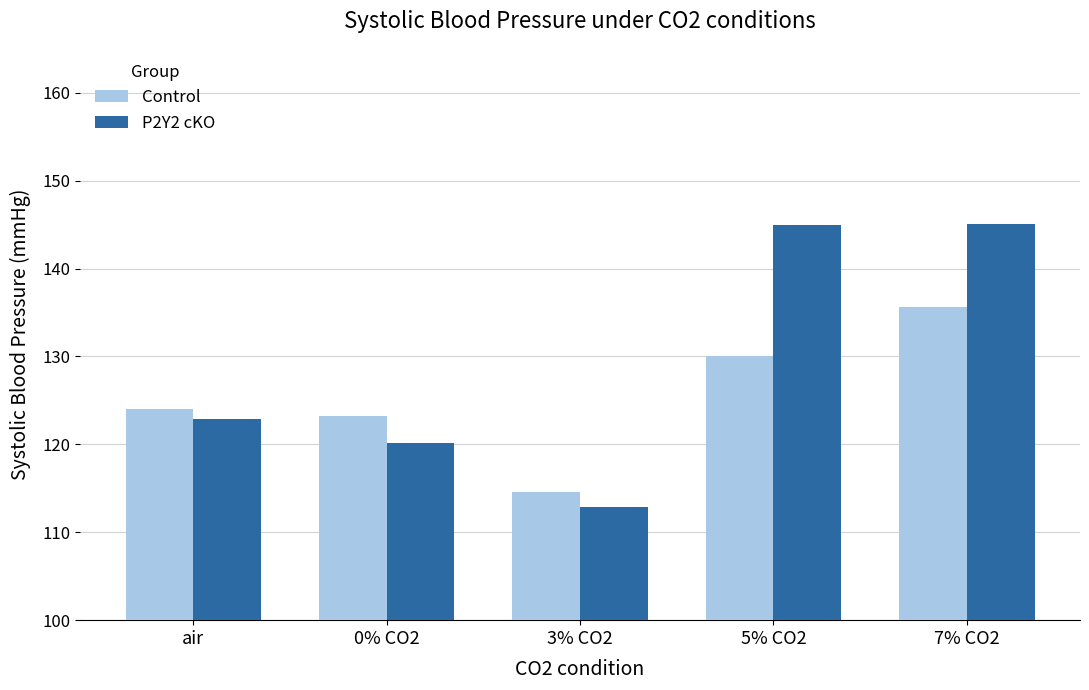

Which series has the largest range (max minus min)?

P2Y2 cKO